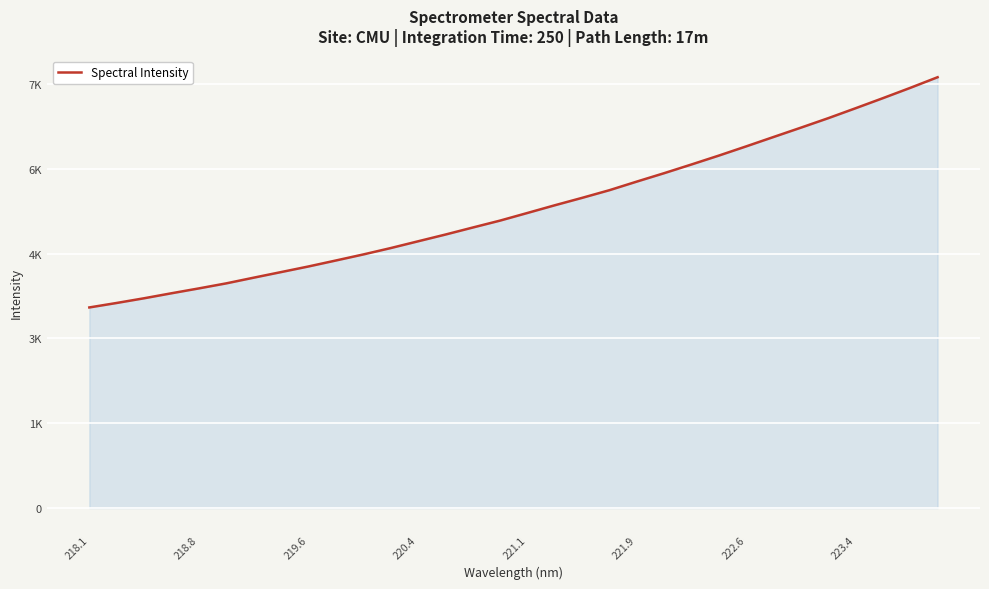

Is this an area chart (filled region under the line)?

Yes